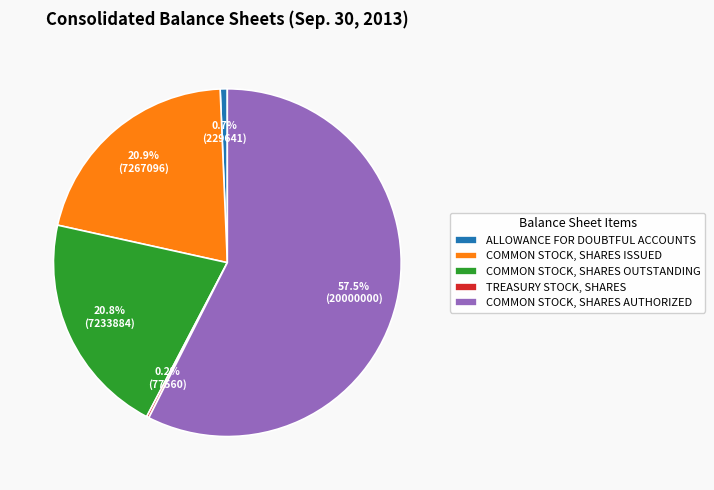

Do ALLOWANCE FOR DOUBTFUL ACCOUNTS and COMMON STOCK, SHARES AUTHORIZED together represent more than half of the pie?

Yes